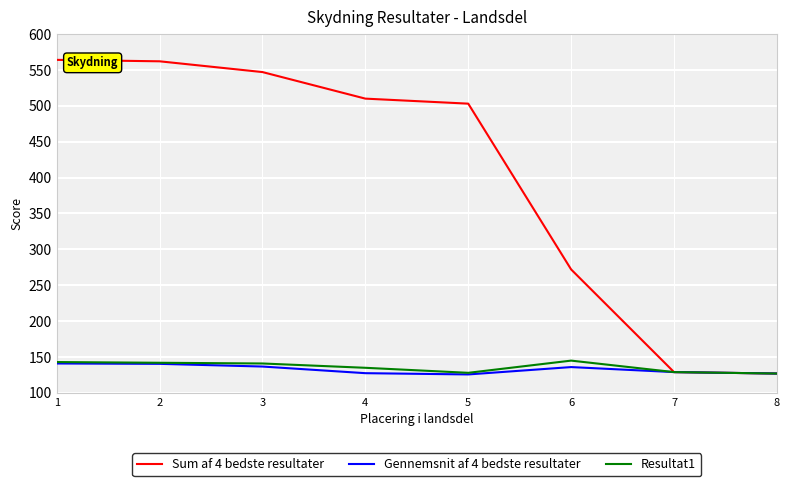

Which series has the widest spread of values?

Sum af 4 bedste resultater